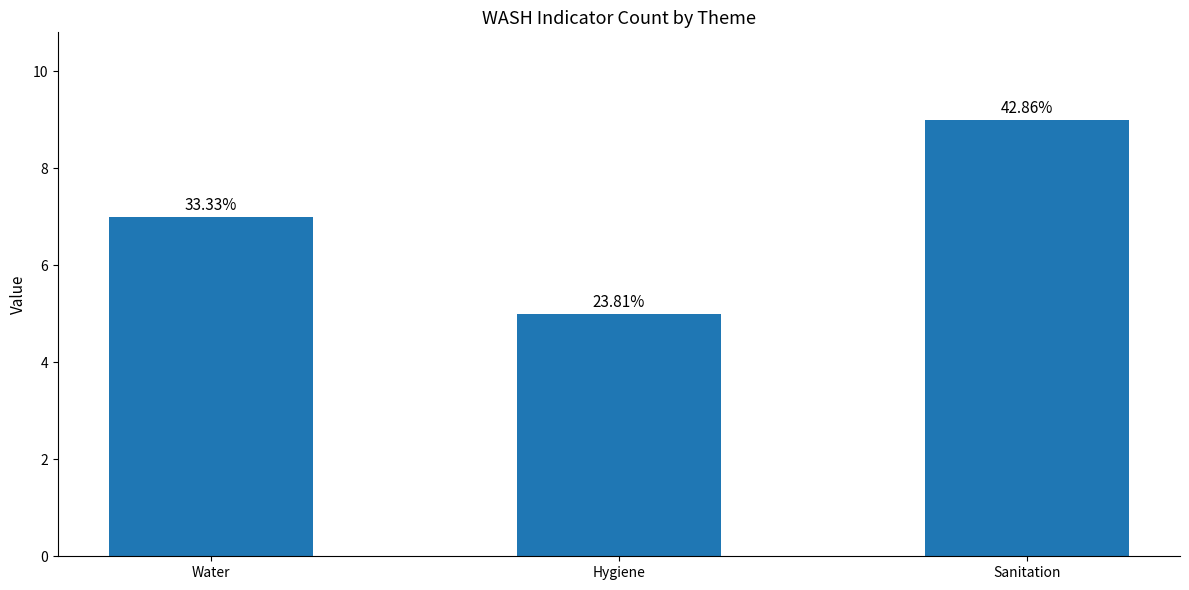

How many bars are there in total?

3